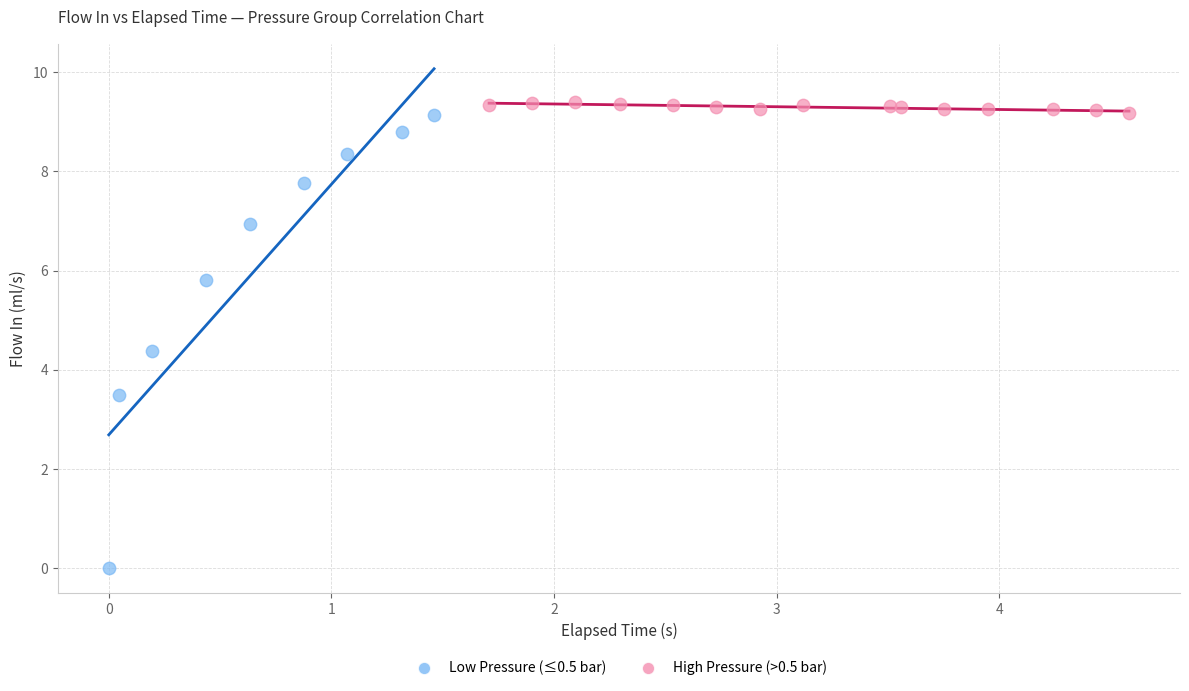

What are all the series names shown in the legend?

Low Pressure (≤0.5 bar), High Pressure (>0.5 bar)